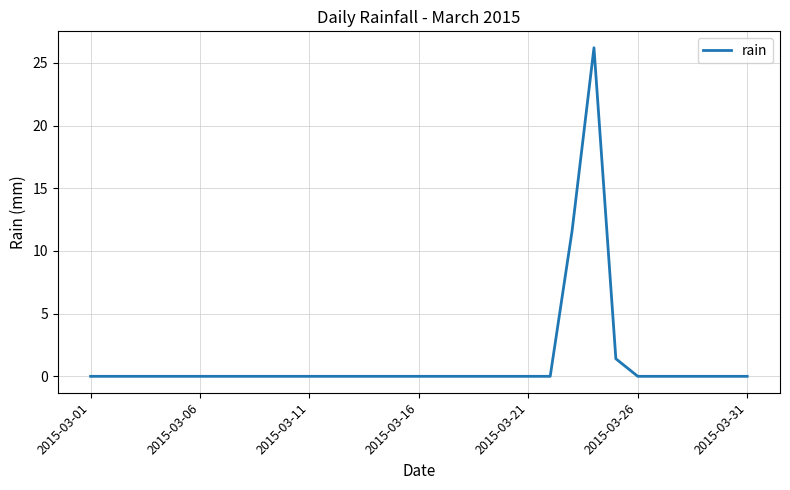

What is the greatest value displayed?

26.2